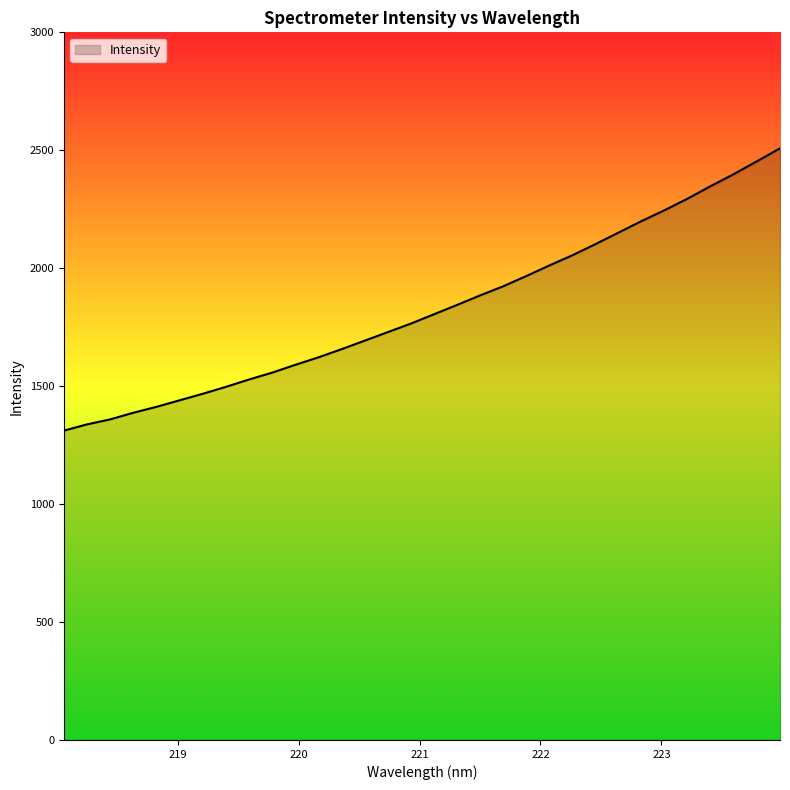

What is the greatest value displayed?

2508.2